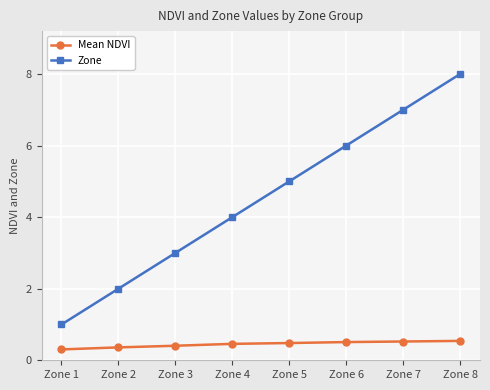

Does the chart have visible grid lines?

Yes